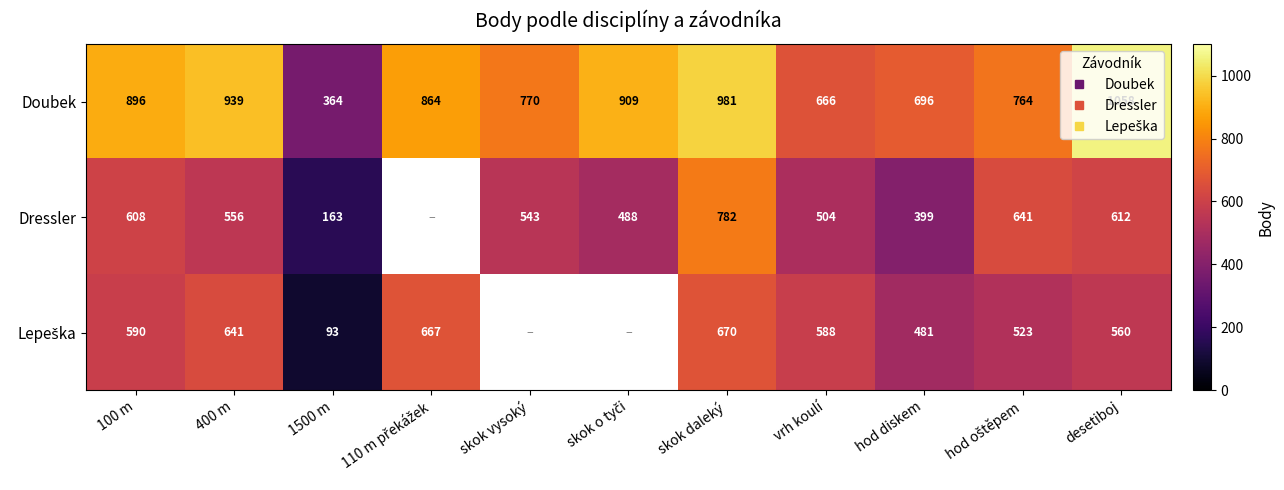

Where is Lepeška nearest to the value 381?

hod diskem